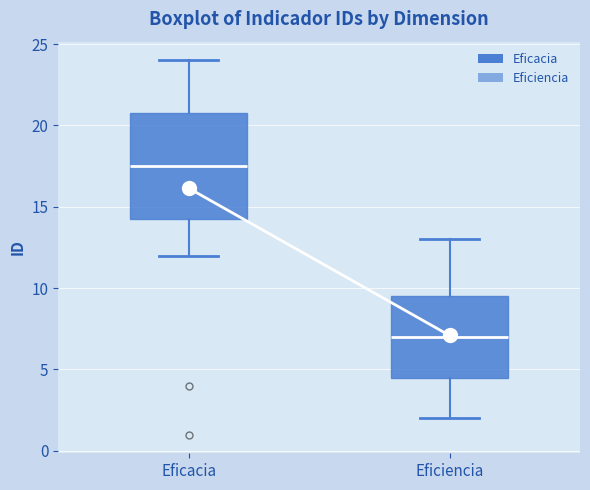

Which box is the tallest, from its lower edge to its upper edge?

Eficacia